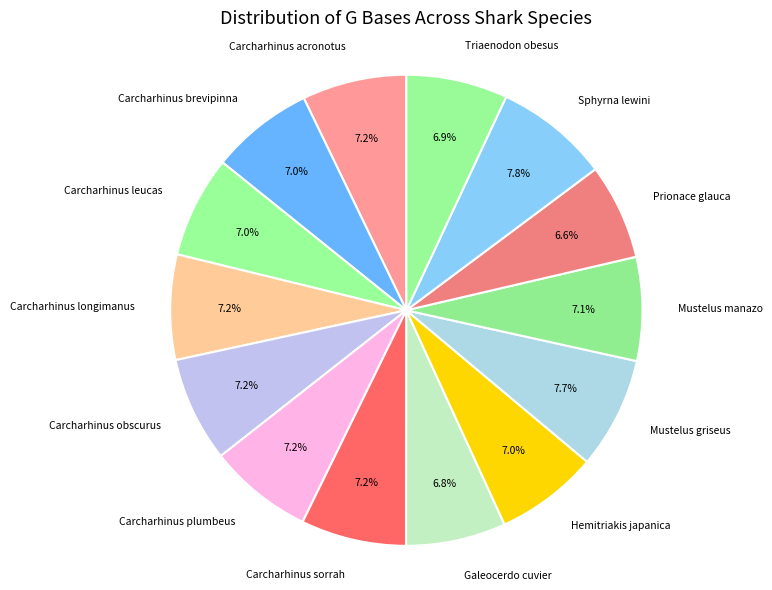

How many segments does this pie chart have?

14